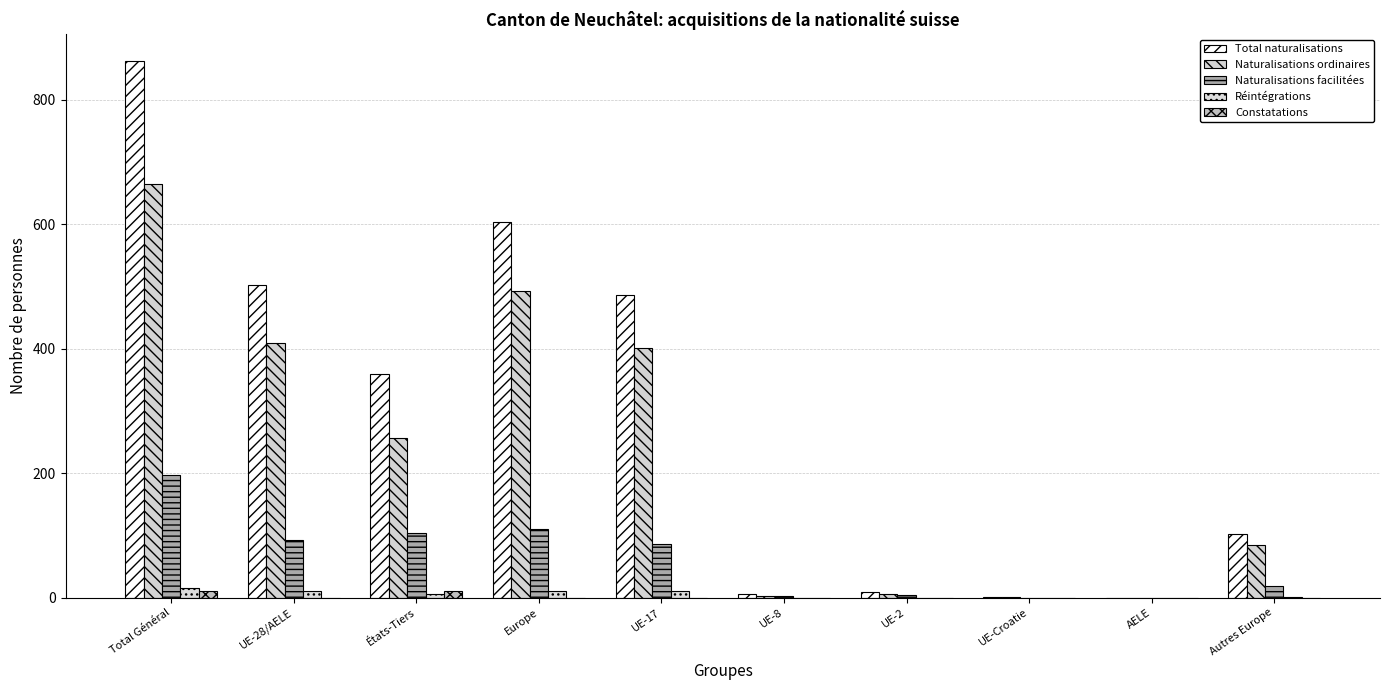

How many categories are shown in the chart?

10